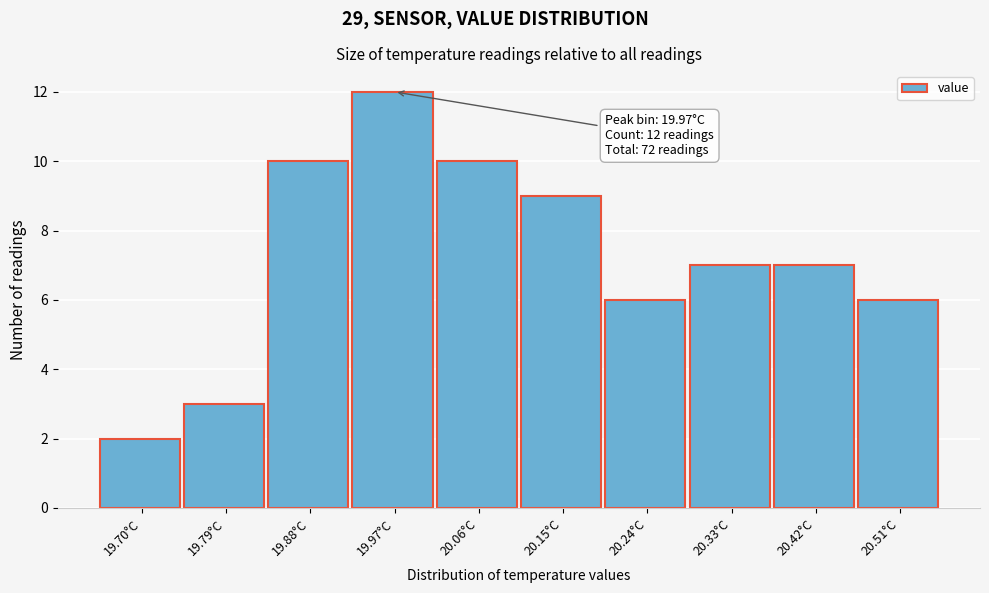

Reading left to right, transcribe all the data shown in this chart.

2	3	10	12	10	9	6	7	7	6